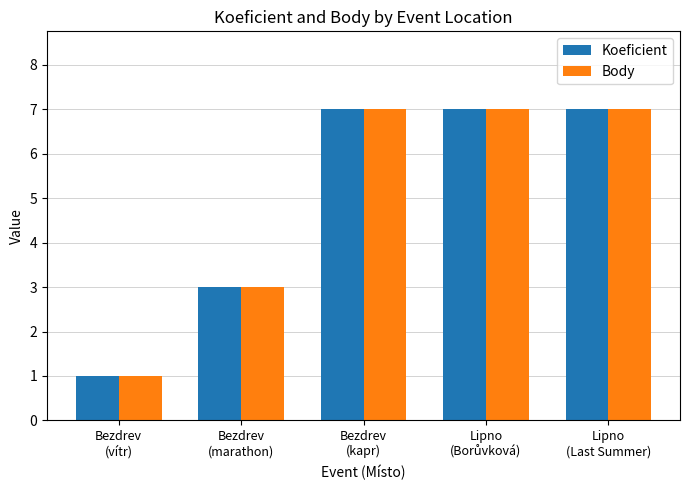

Is it true that Body equals 4 at Bezdrev
(kapr)?

False